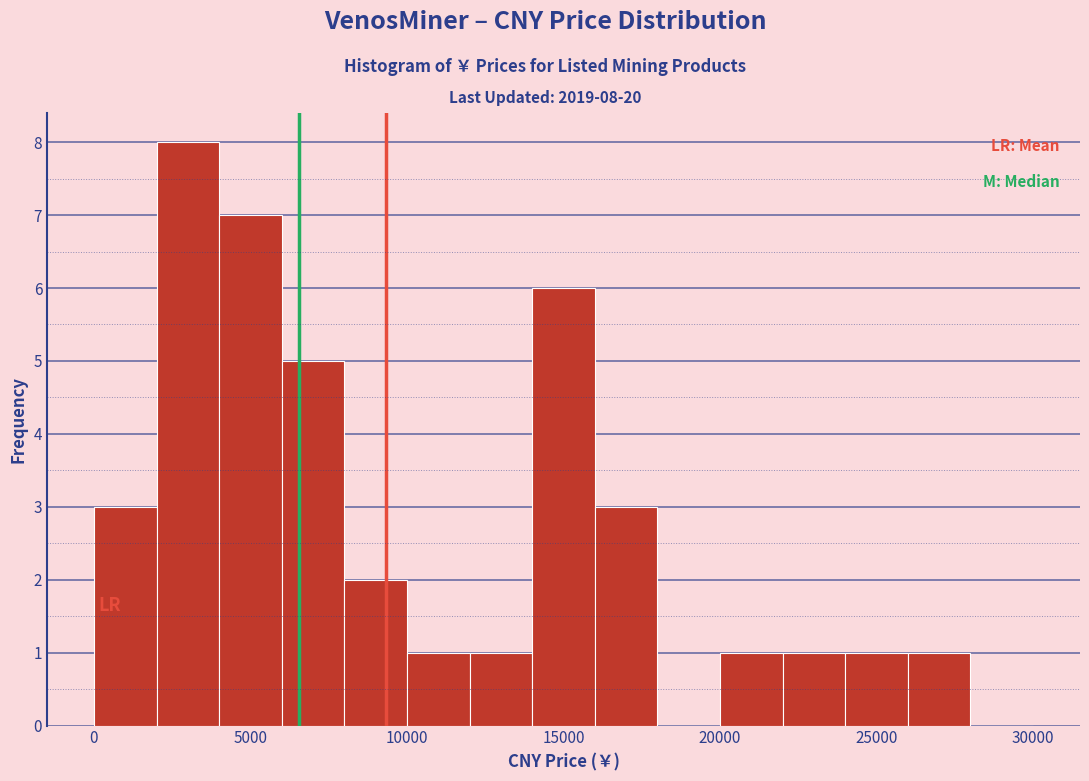

Over which range of the x-axis is the bar tallest?

2000 to 4000